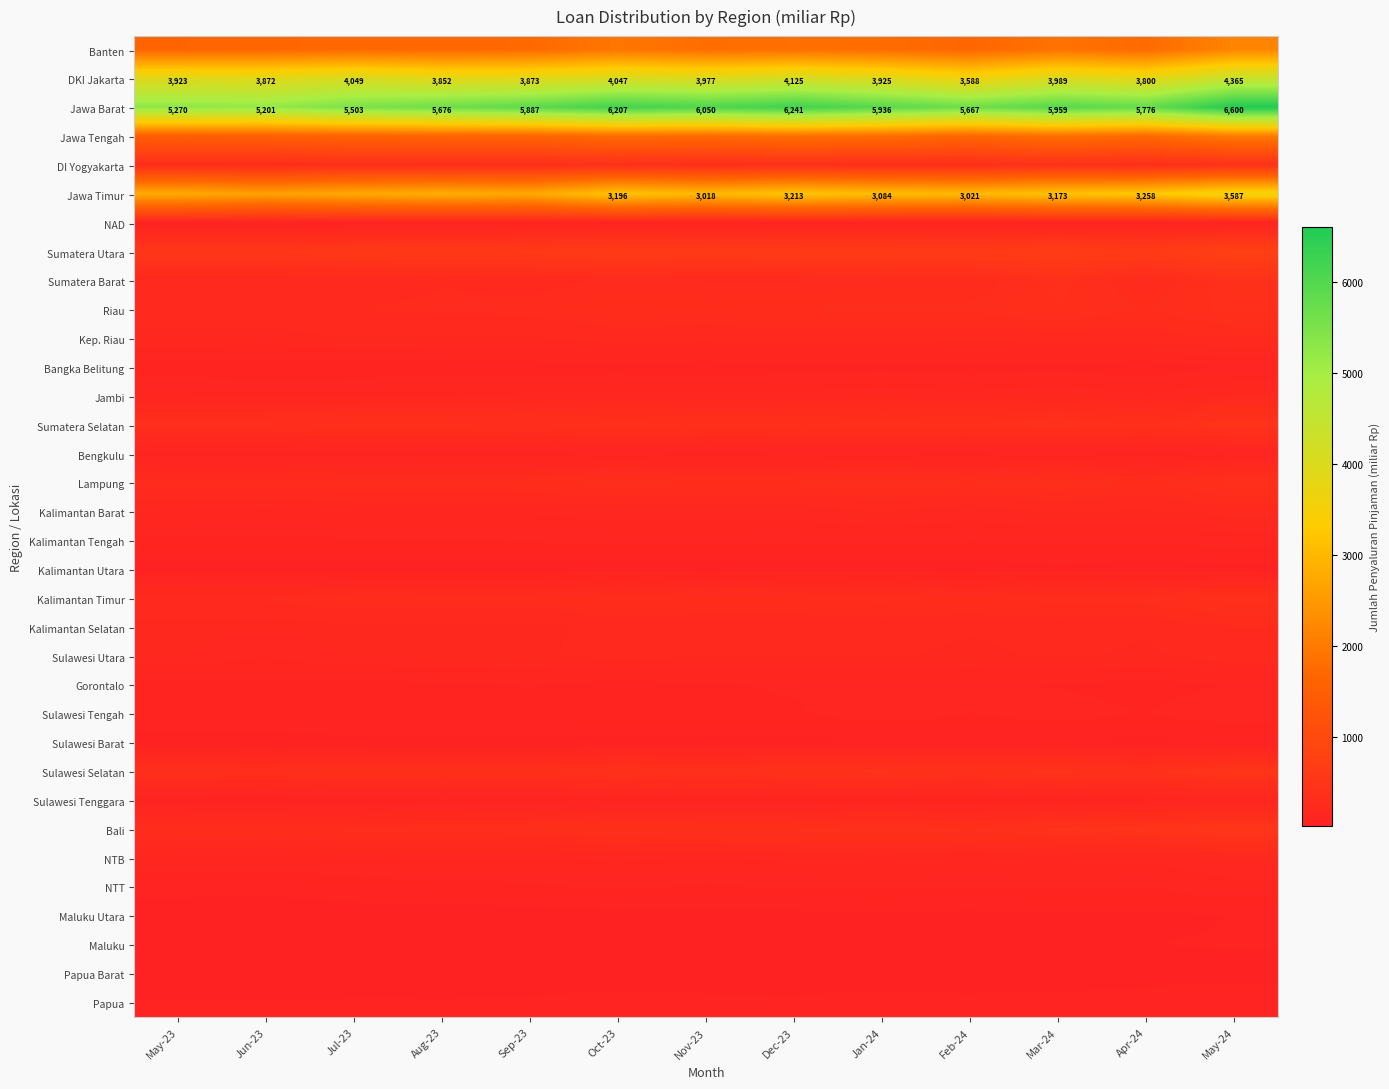

What is the spread (max minus min) of values at Jan-24?

5911.7